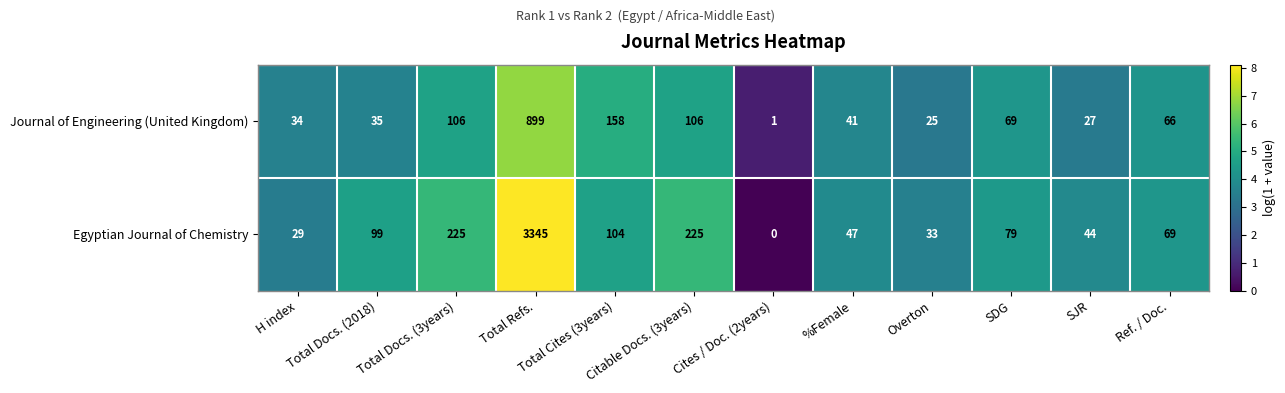

Count the number of data series in this chart.

2